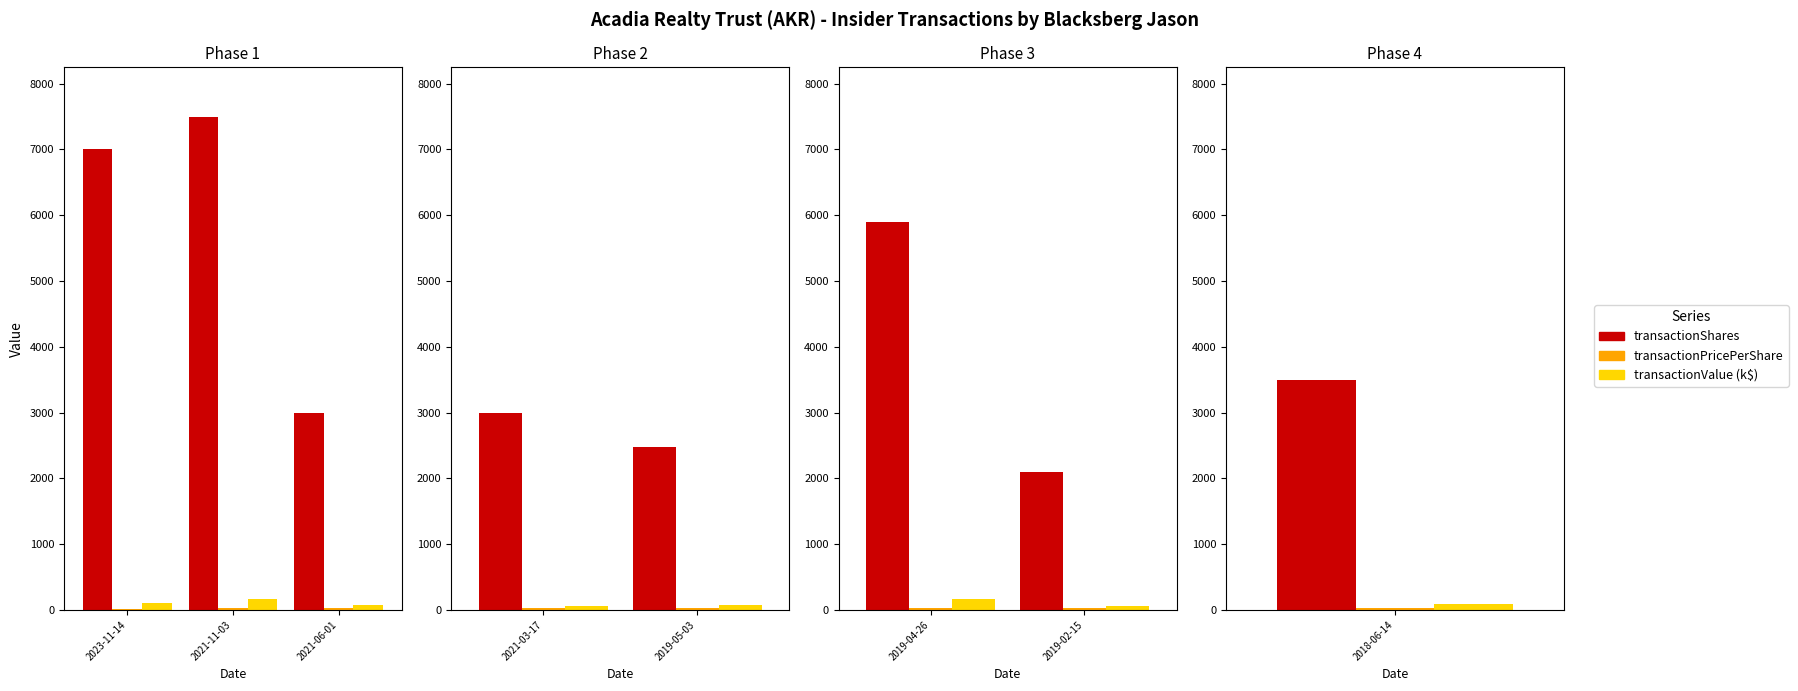

Are the bars horizontal?

No